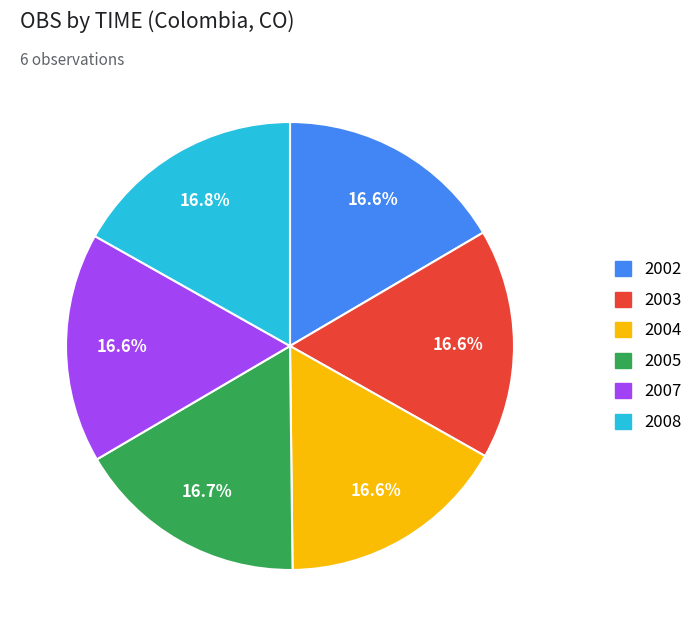

Count the number of slices in the pie.

6